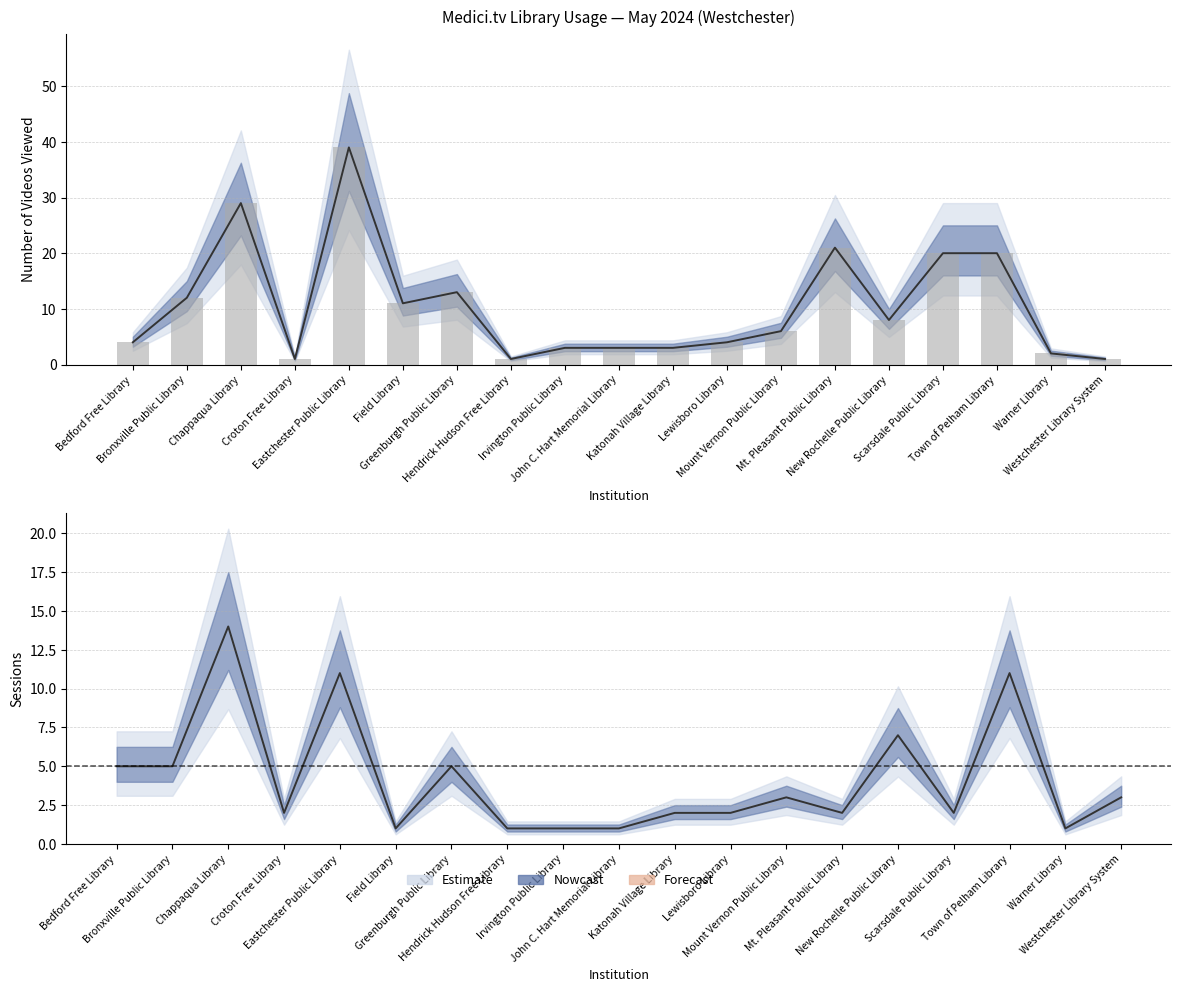

How many data points does each series have?

19